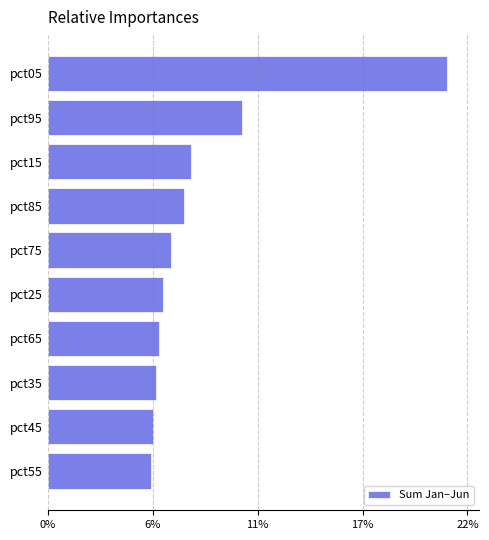

Are the bars horizontal?

Yes